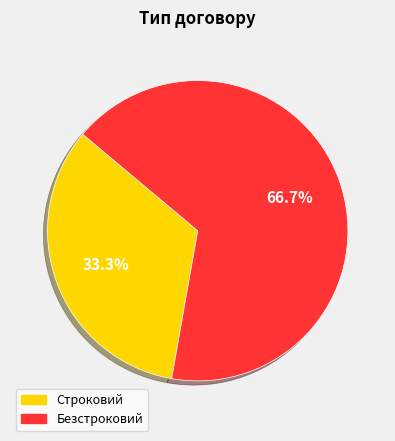

Do Безстроковий and Строковий together represent more than half of the pie?

Yes